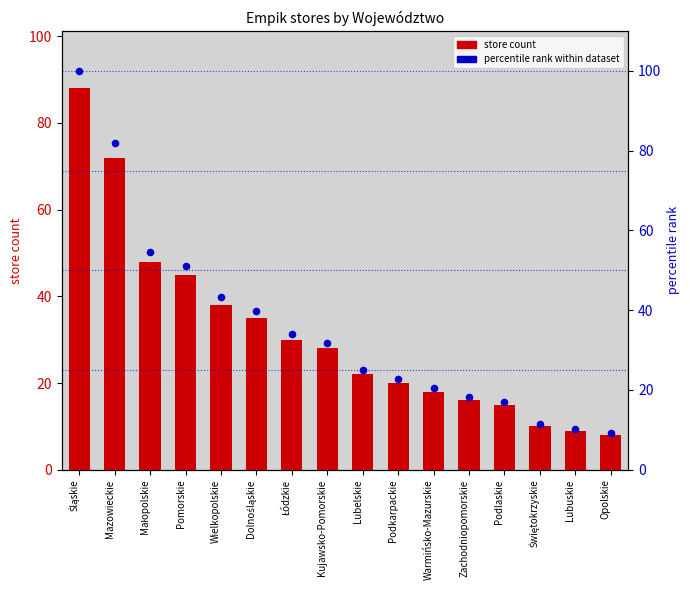

At how many categories does at least one series exceed 35?

6